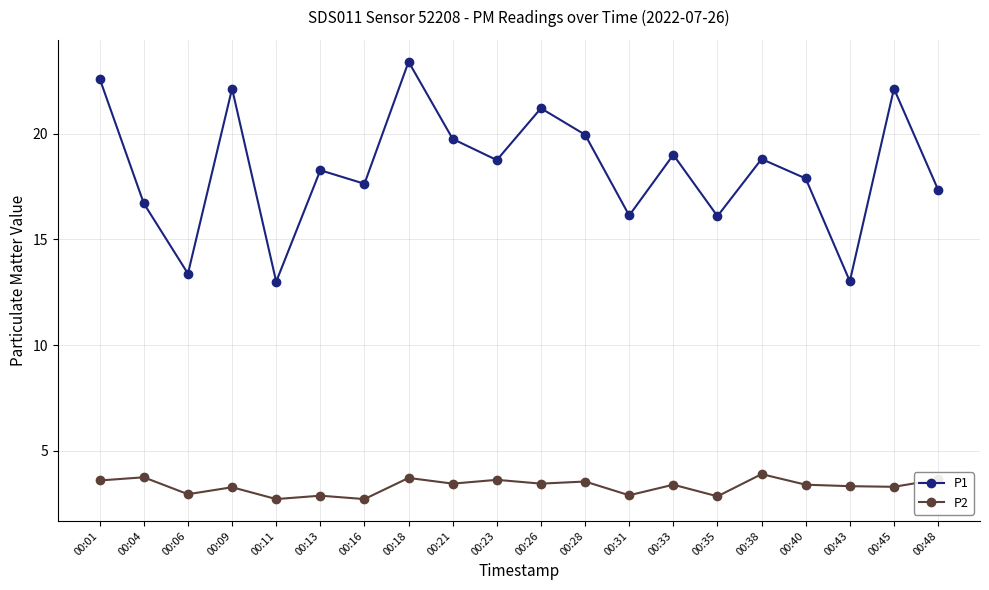

What is the difference between the P1 values at 00:01 and 00:35?

6.5